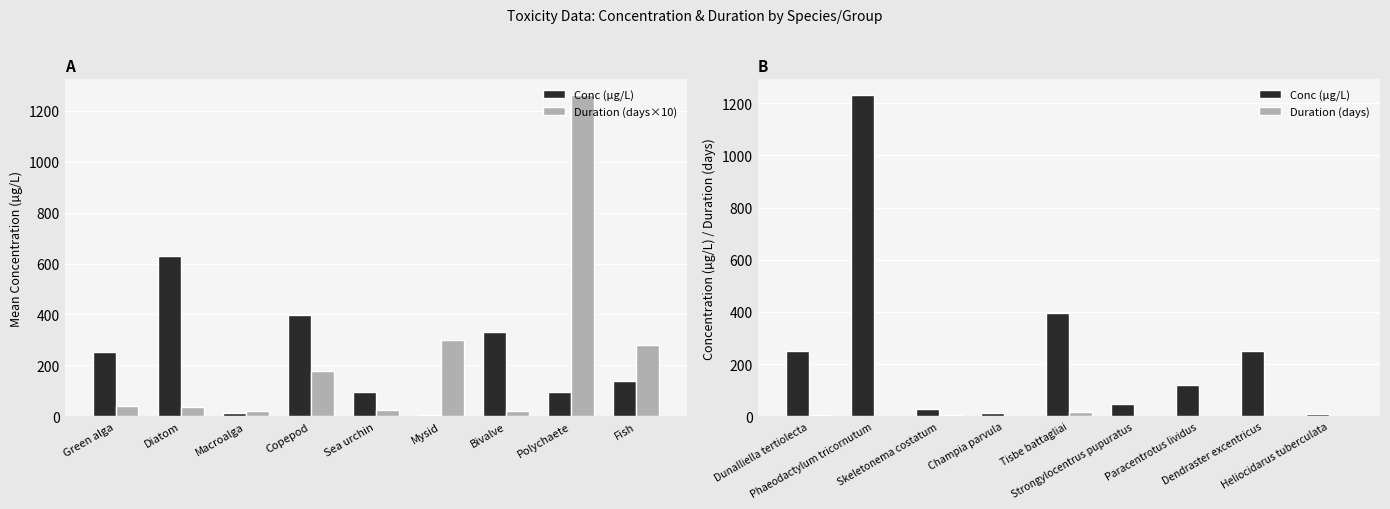

What is the lowest value of the Conc (µg/L) series?

10.0